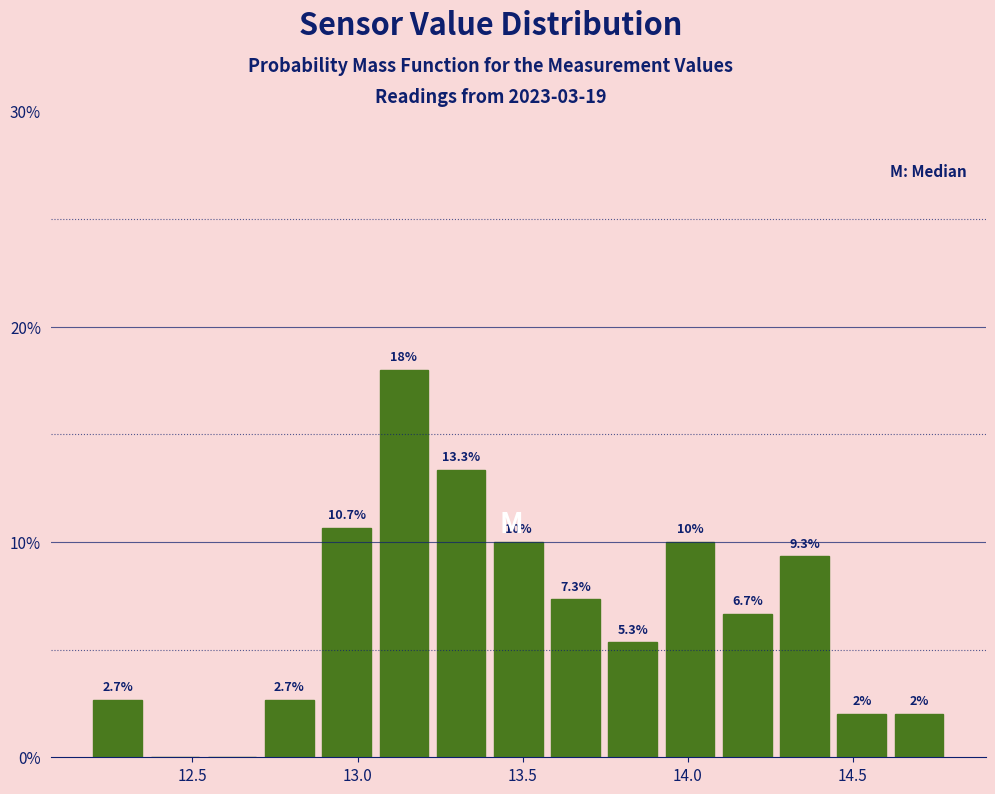

Read against the x-axis, roughly where is the centre of the tallest bar?

13.15